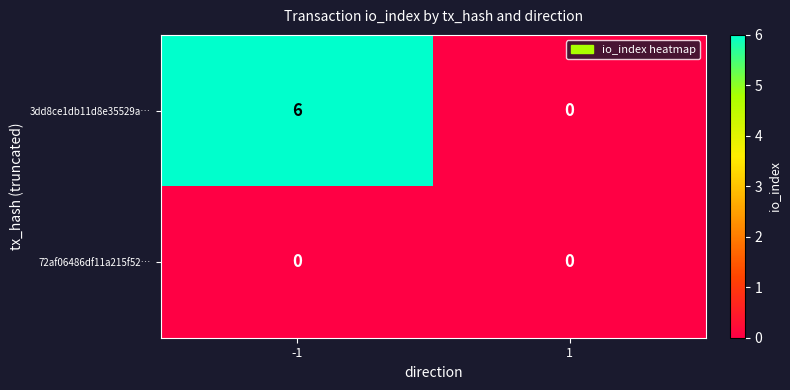

The 3dd8ce1db11d8e35529a… series shows 6 at -1. True or false?

True